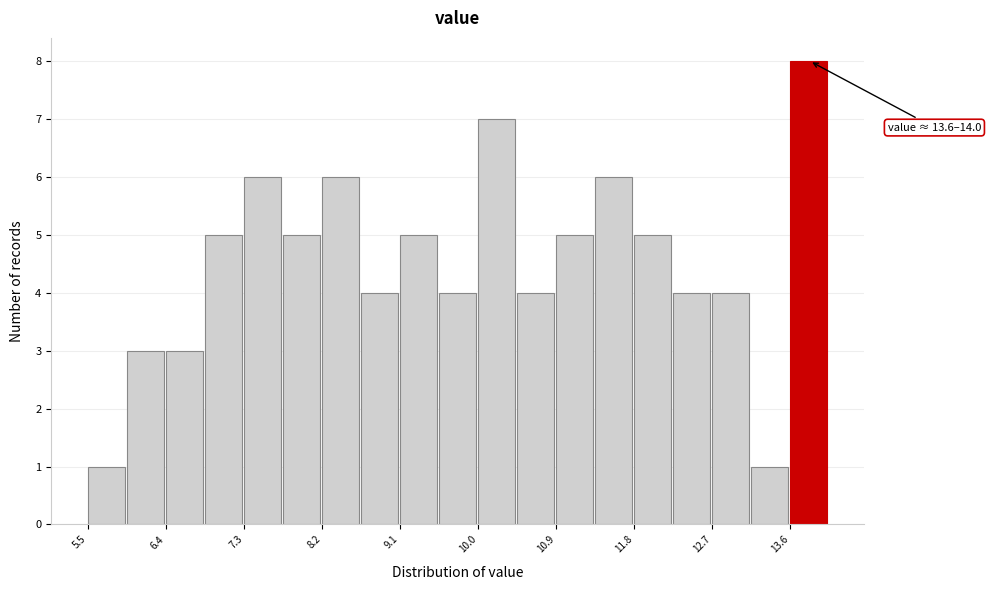

Which range on the x-axis has the tallest bar?

13.6 to 14.0